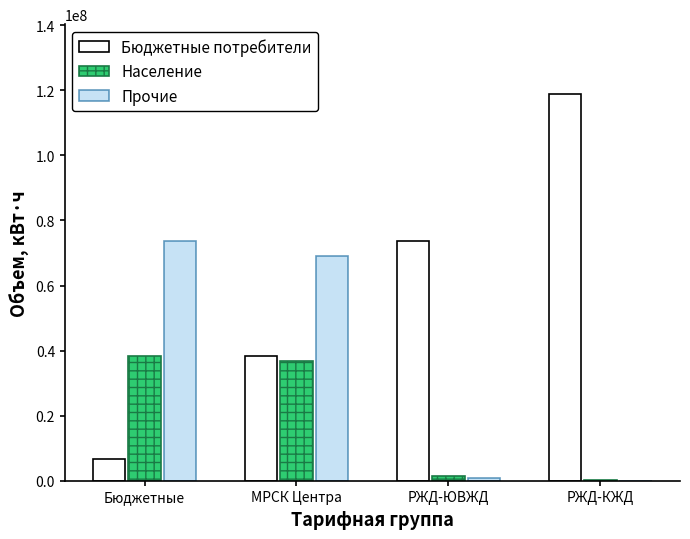

What is the sum of all Бюджетные потребители values?

237886196